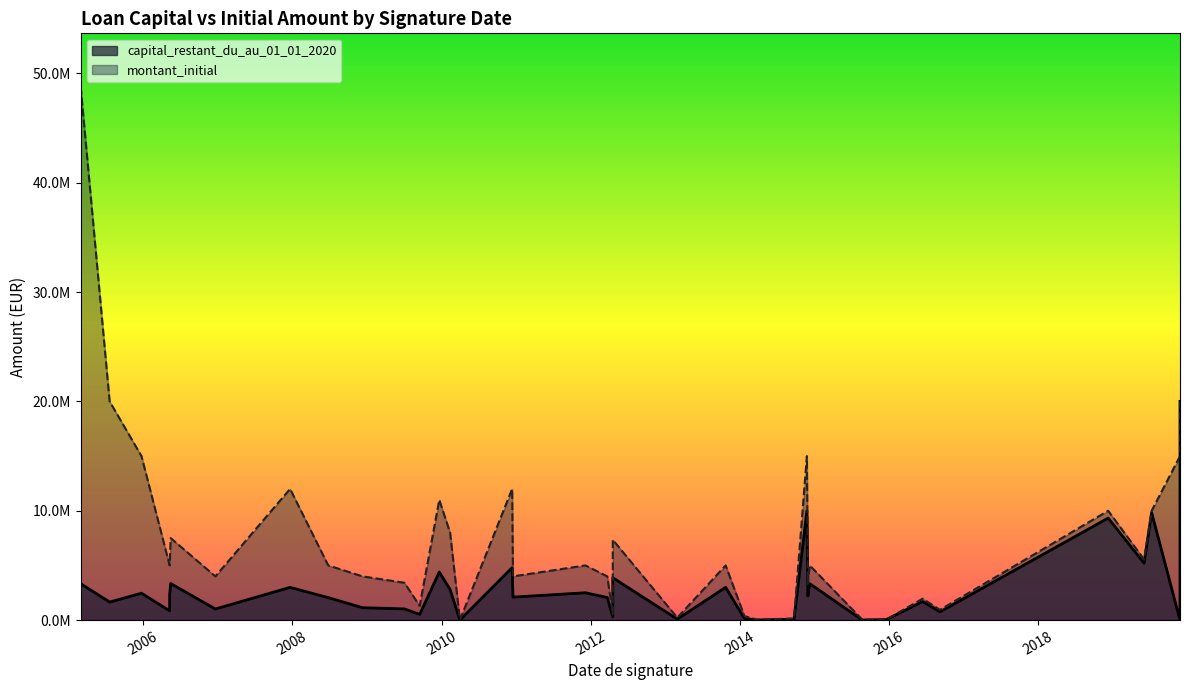

The montant_initial series shows 5547545.0 at 2019-06-05. True or false?

True